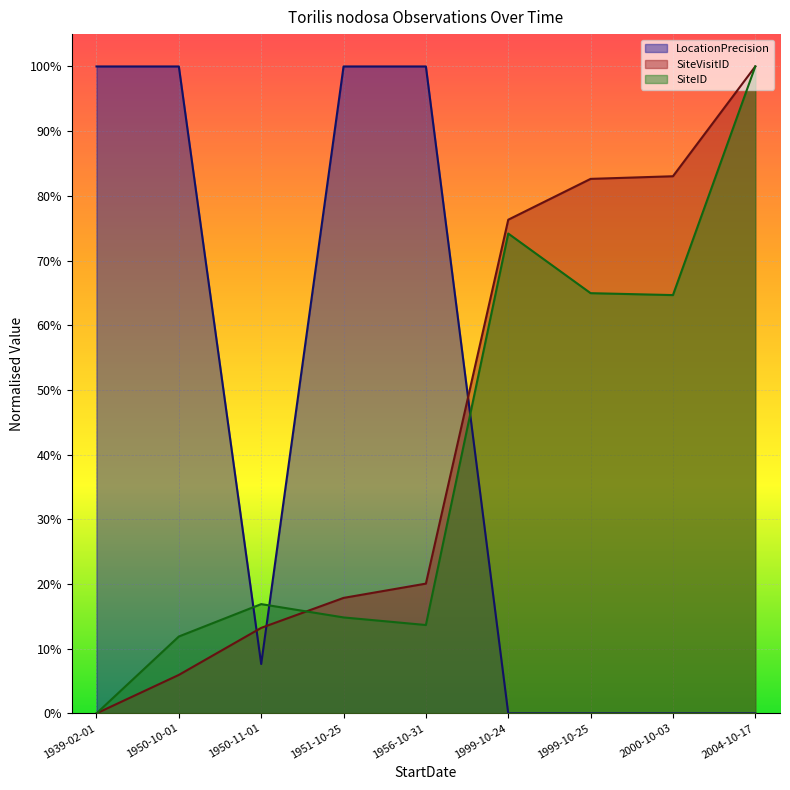

Which series has the largest range (max minus min)?

LocationPrecision